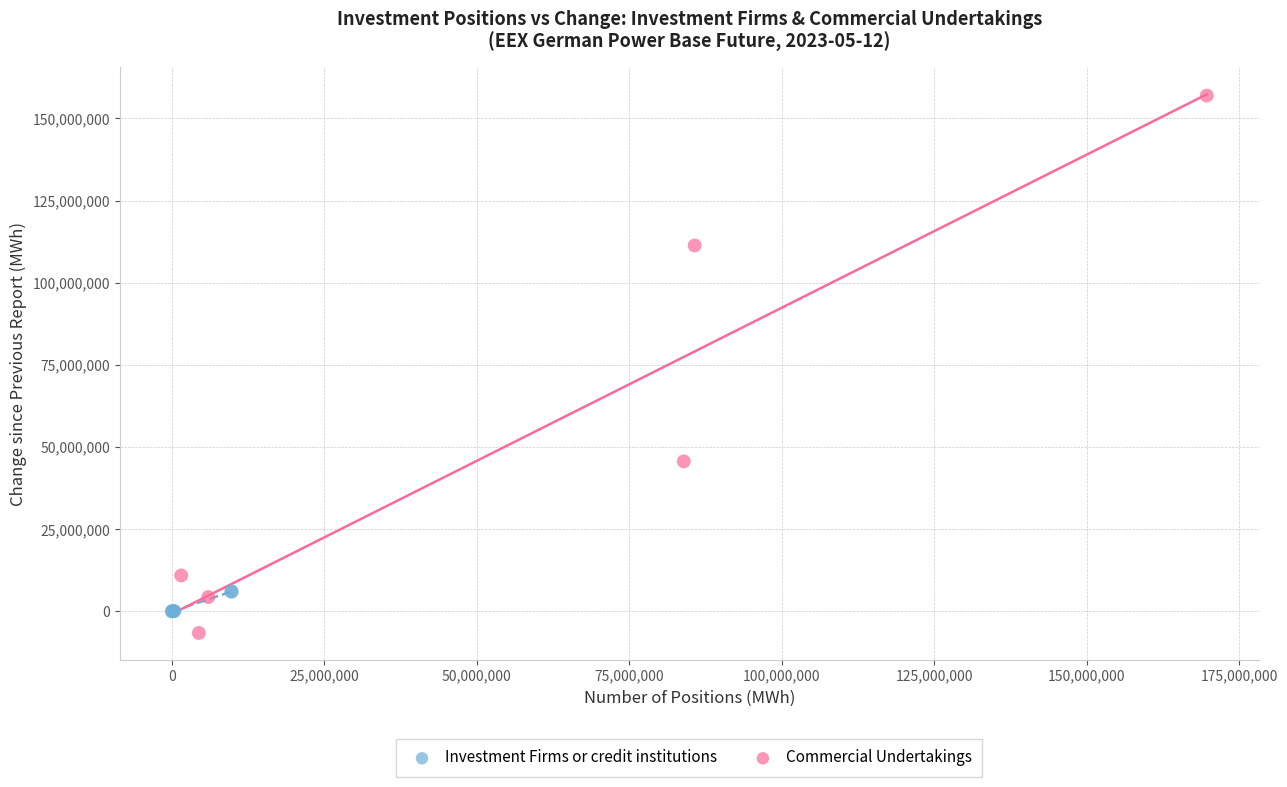

Which series reaches the minimum Y coordinate?

Commercial Undertakings